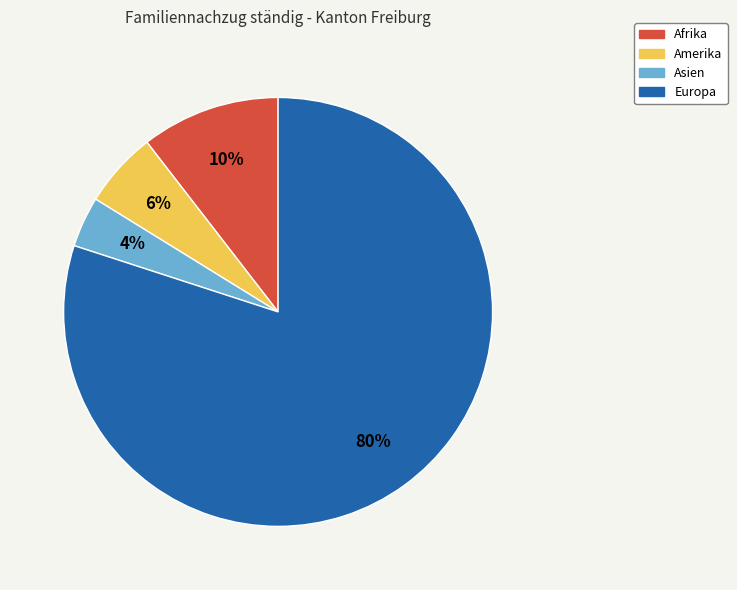

Is there a majority slice in this chart?

Yes